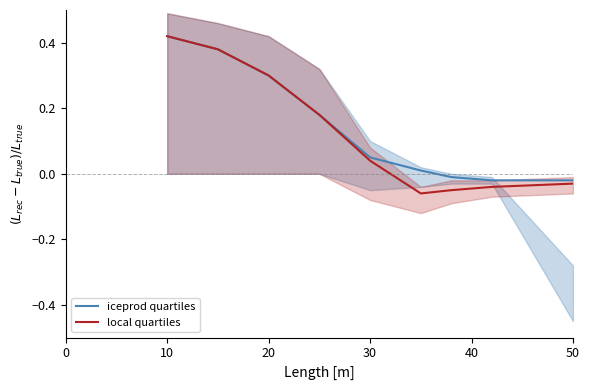

True or false: local quartiles has a value of 0.2 at 20.

False